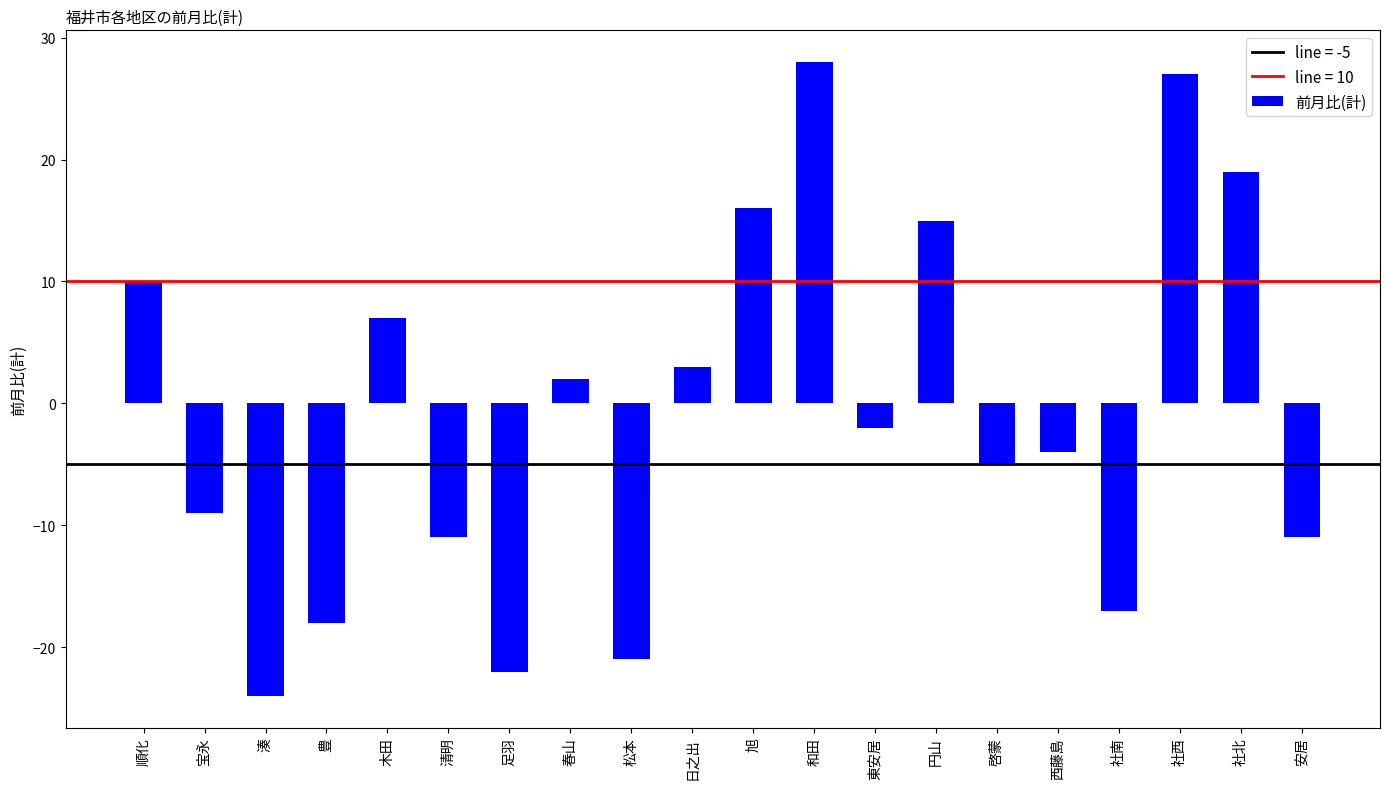

Reading left to right, what are all the values shown in this chart?

順化=10	宝永=-9	湊=-24	豊=-18	木田=7	清明=-11	足羽=-22	春山=2	松本=-21	日之出=3	旭=16	和田=28	東安居=-2	円山=15	啓蒙=-5	西藤島=-4	社南=-17	社西=27	社北=19	安居=-11